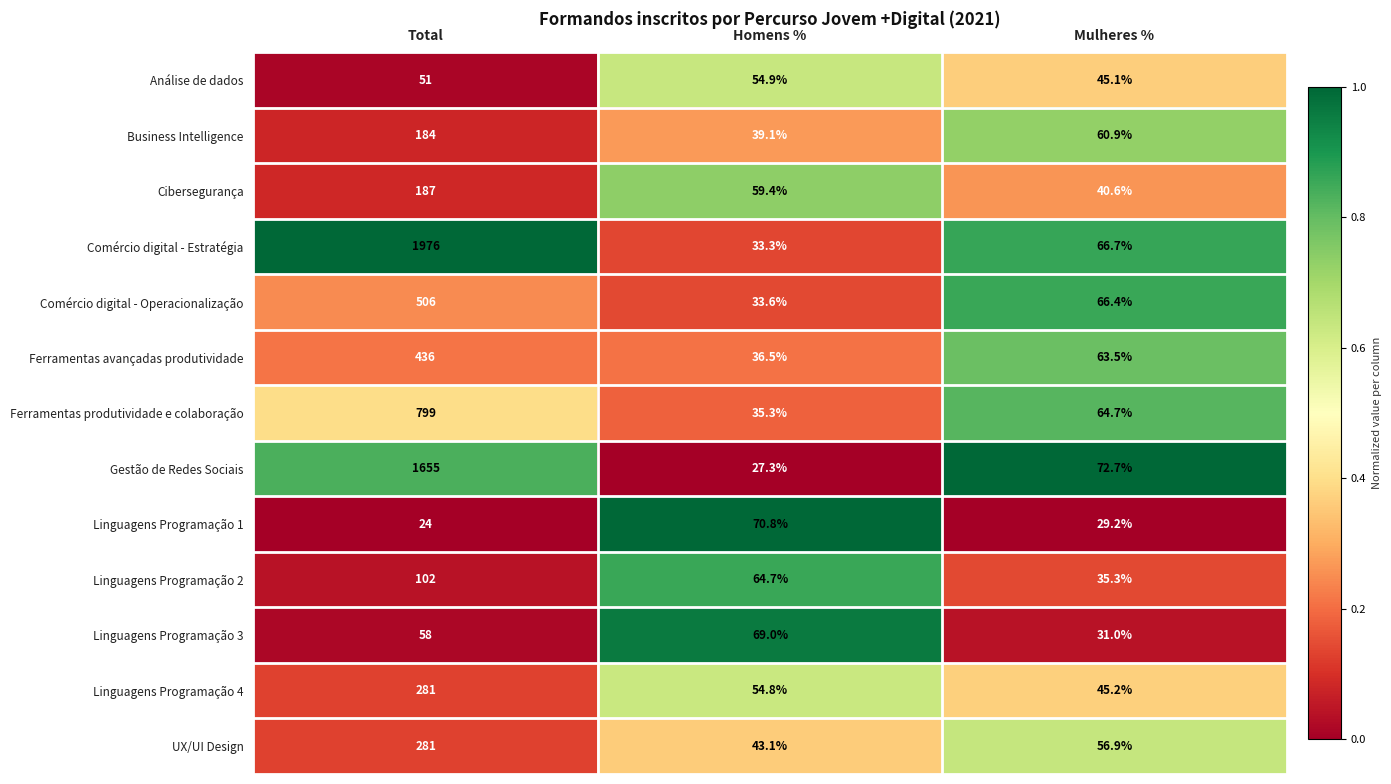

At which category does the chart reach its peak across all series?

Total